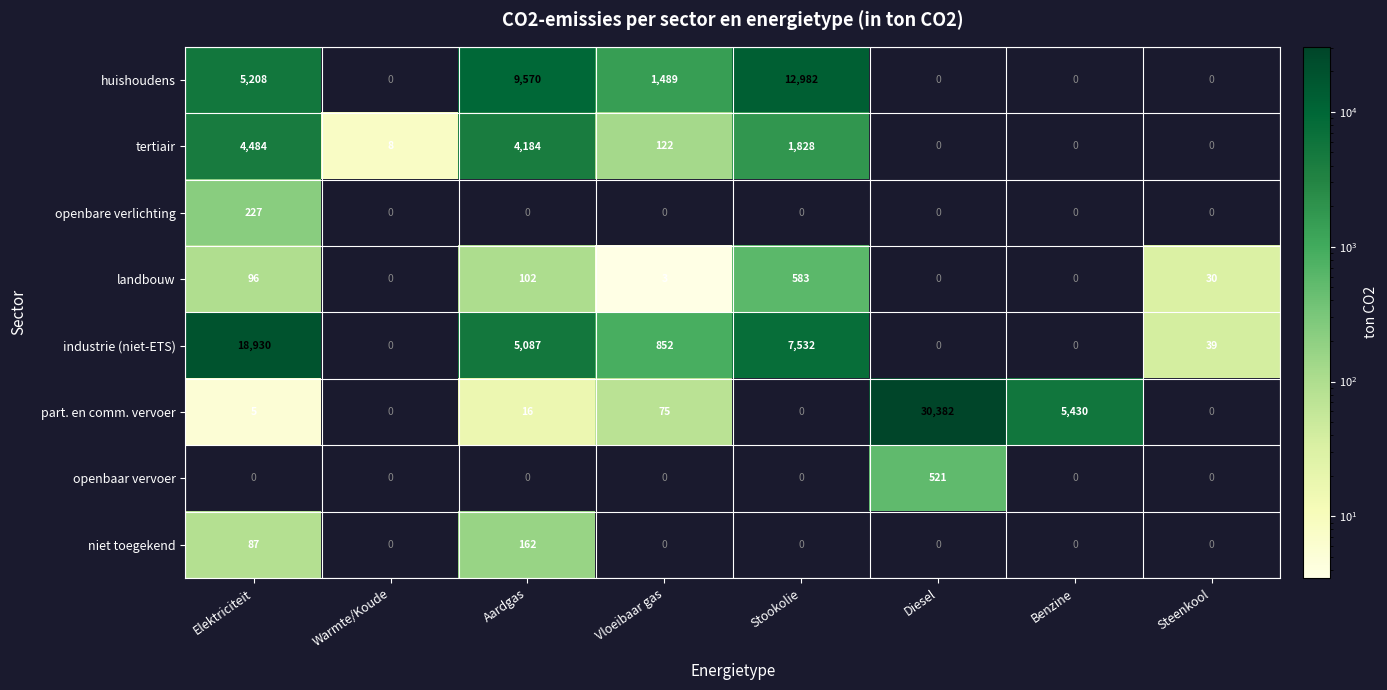

What is the total value across all series at Stookolie?

22925